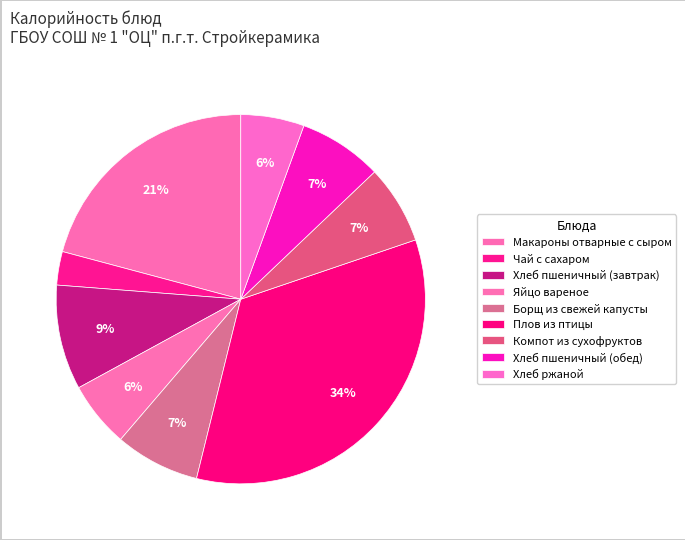

What is the total percentage of Хлеб пшеничный (завтрак) and Хлеб пшеничный (обед)?

16.5%